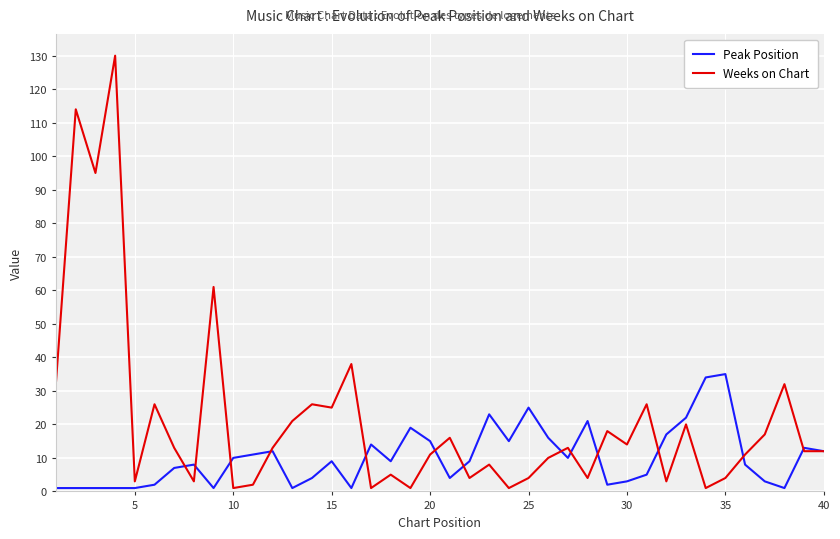

At how many categories does at least one series exceed 113?

2